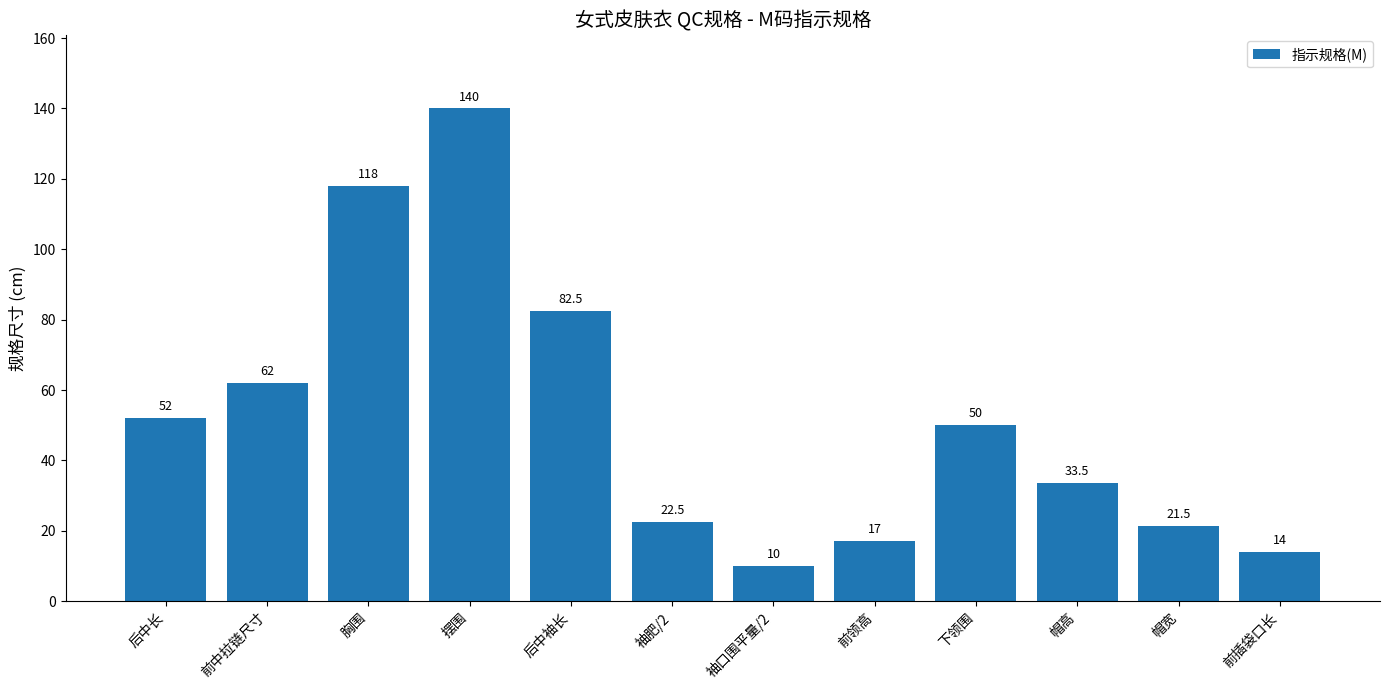

How many values are below 50?

6